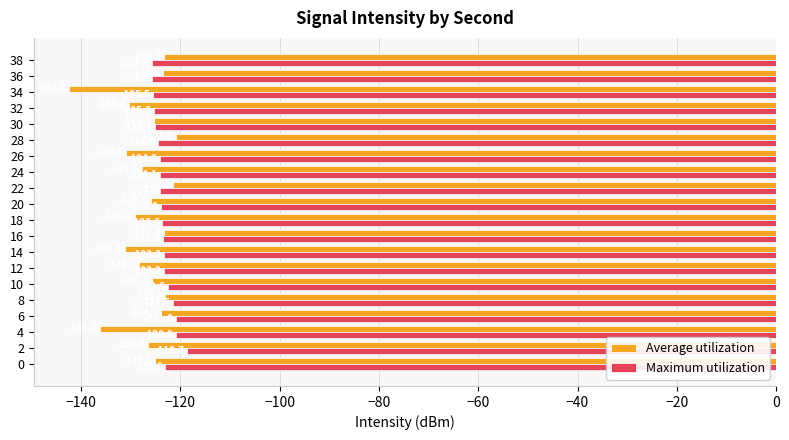

What is the difference between the highest and lowest values at 10?

3.2